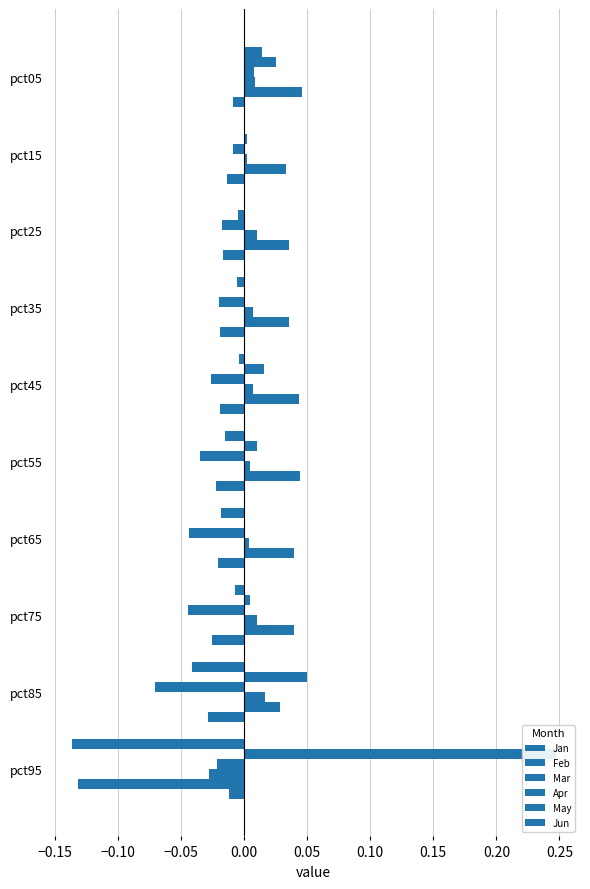

Between pct55 and pct95, which series saw the biggest shift?

Feb